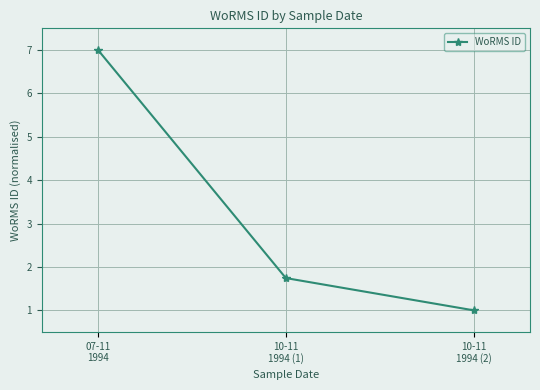

What is the average value?

3.2